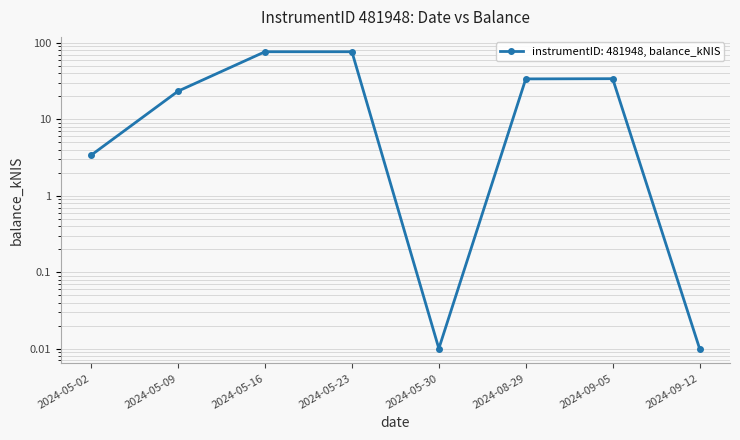

What is the sum of all values?

248.4